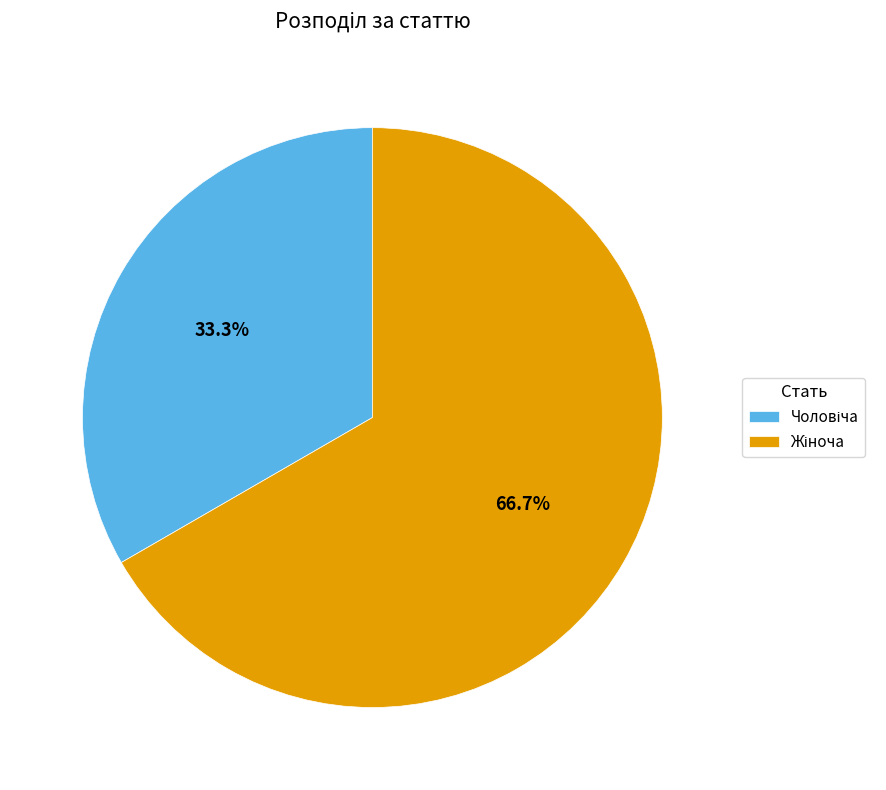

Does any single category account for the majority?

Yes